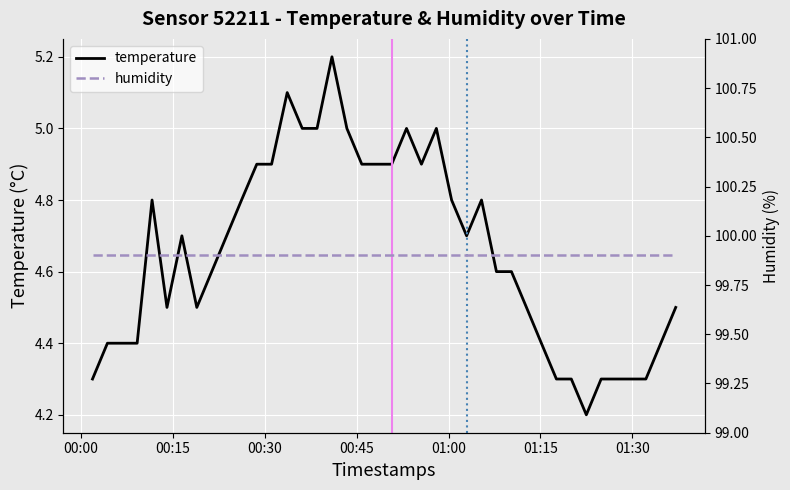

What is the minimum value for temperature?

4.2